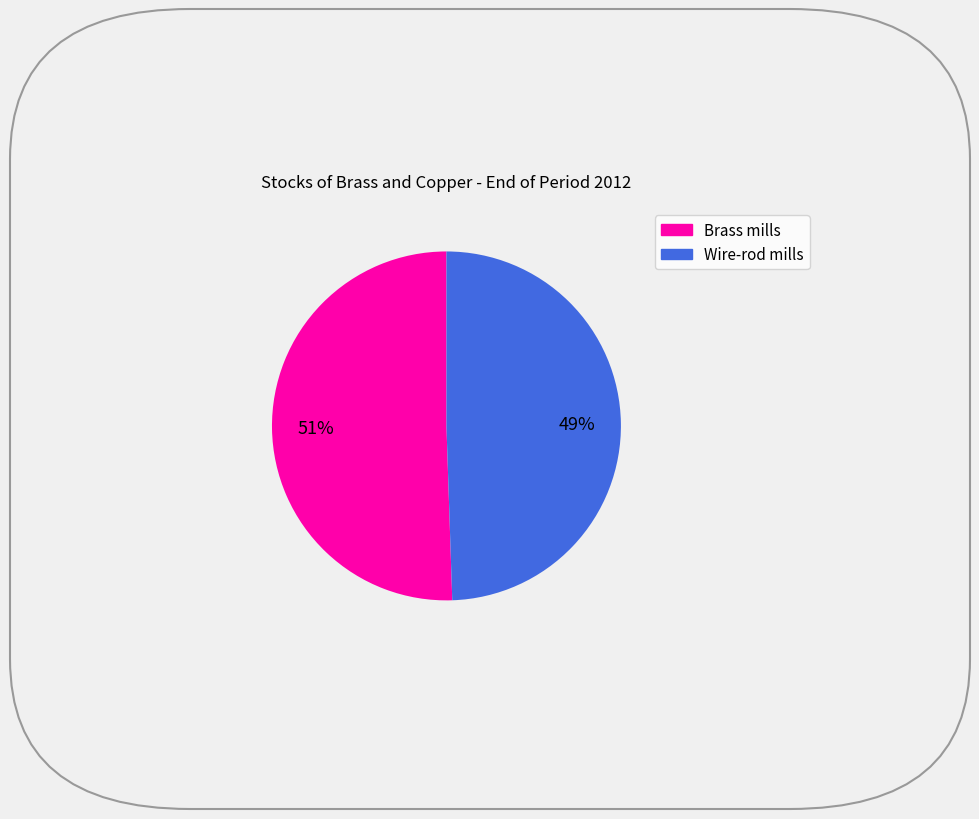

To the nearest percent, what is the average slice percentage?

50%